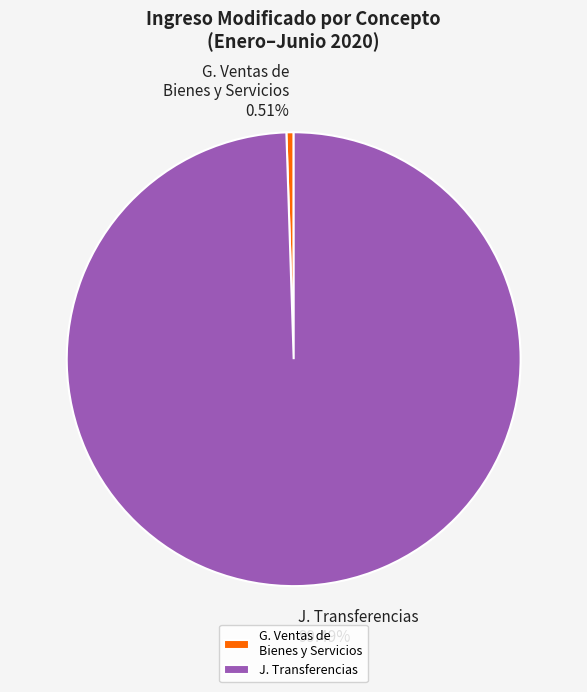

Combined, do G. Ventas de Bienes y Servicios and J. Transferencias account for over 50%?

Yes